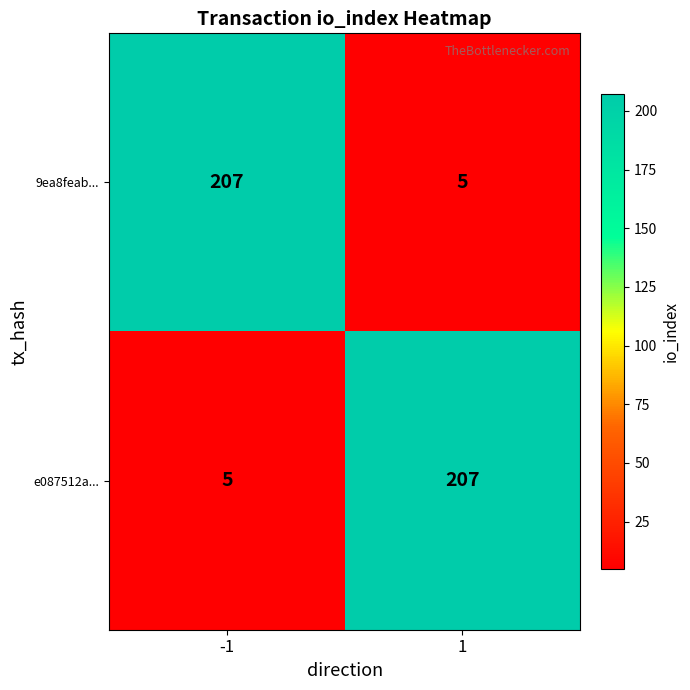

True or false: e087512a... has a value of 5 at -1.

True